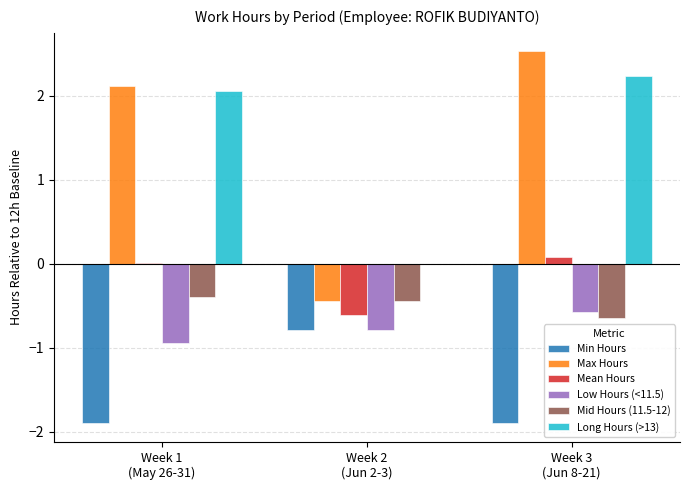

Are the bars grouped side by side (vs. stacked)?

Yes